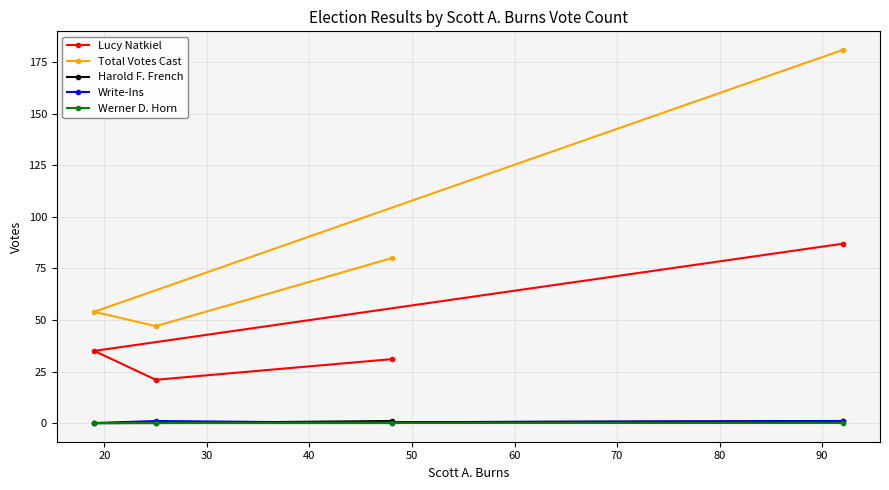

How many positive values does the Harold F. French series have?

2